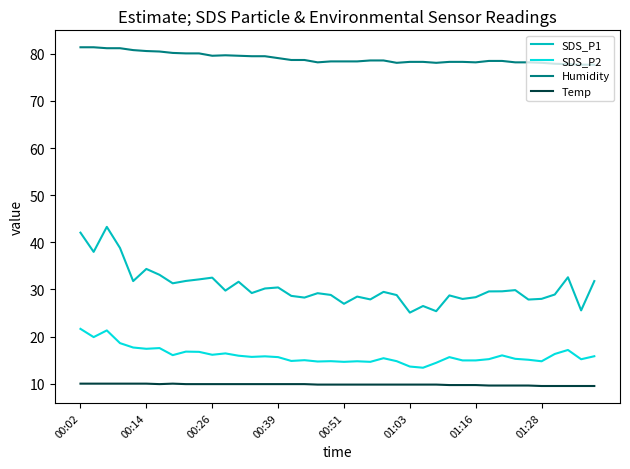

True or false: SDS_P2 has more than 1 interior local peaks.

True